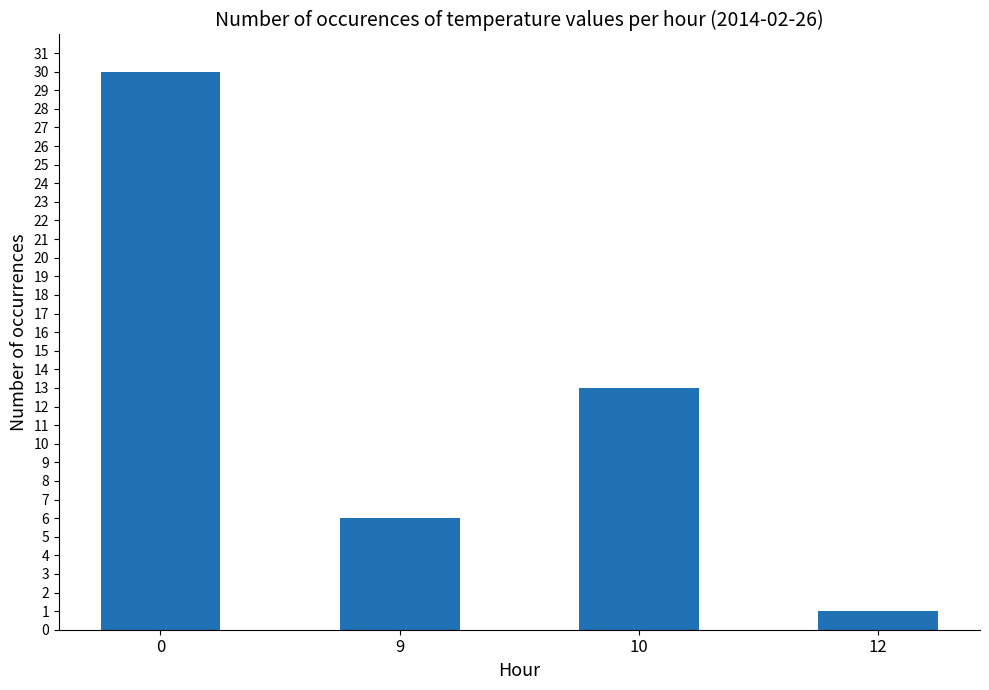

What is the ratio of the value at 12 to the value at 9?

0.2